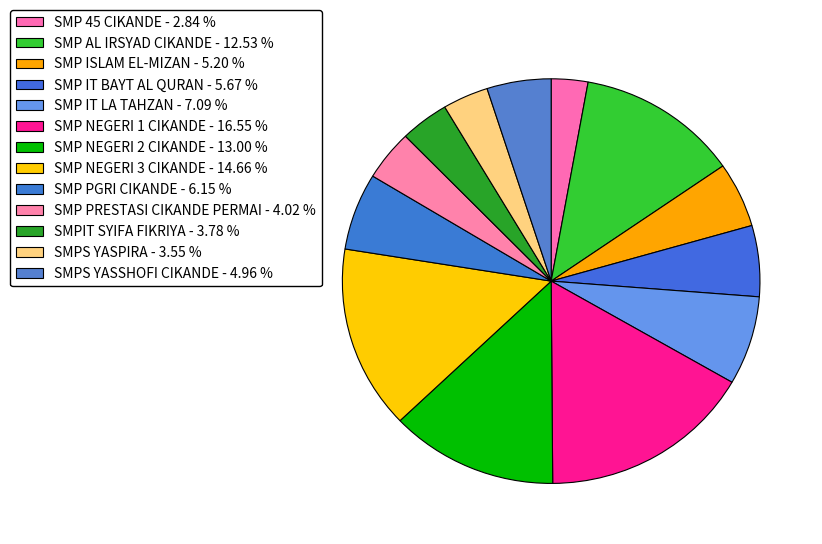

Is it true that SMP PRESTASI CIKANDE PERMAI is 12% of the pie?

False